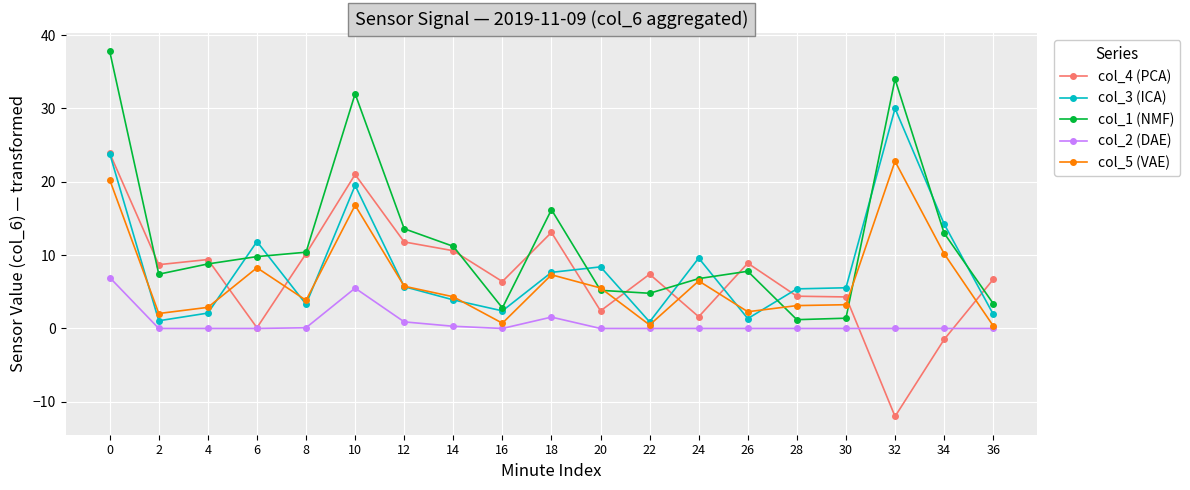

True or false: col_2 (DAE) has more than 1 points higher than both neighbors.

True